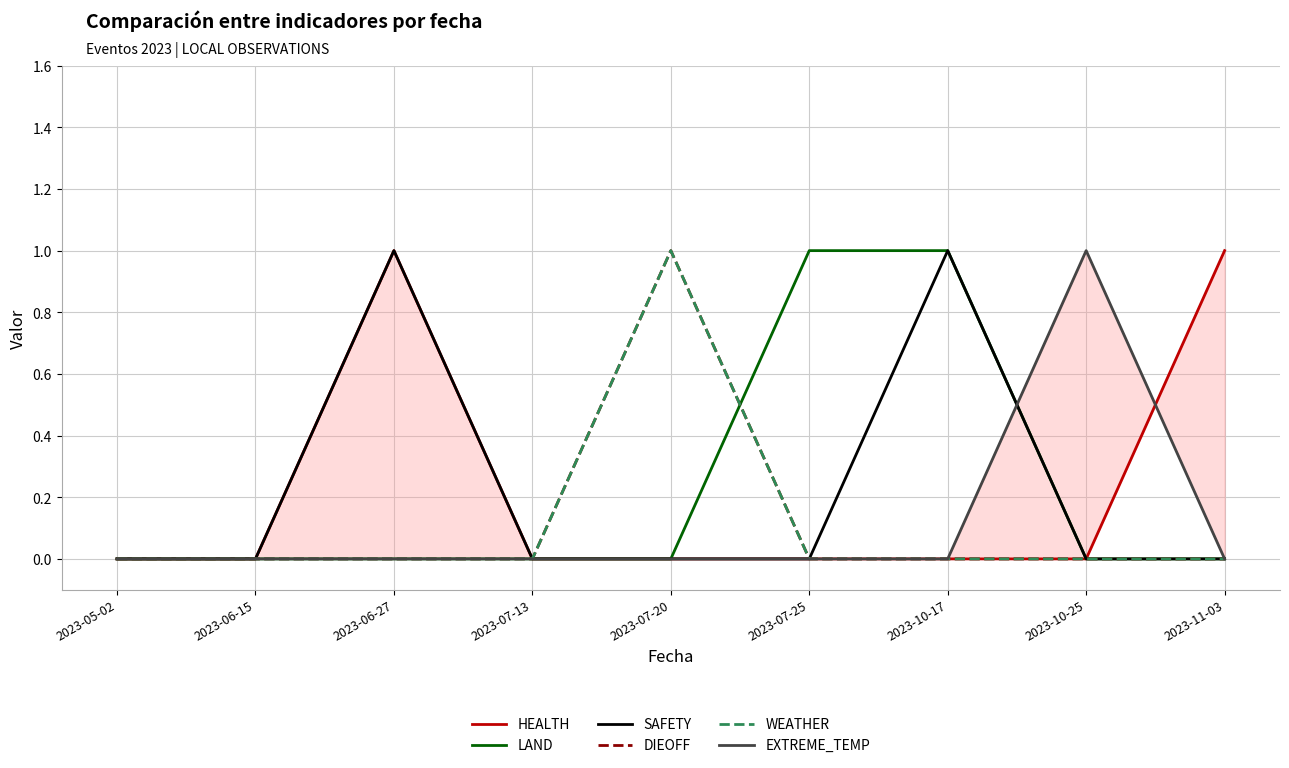

What is the label of the 7th point from the left?

2023-10-17